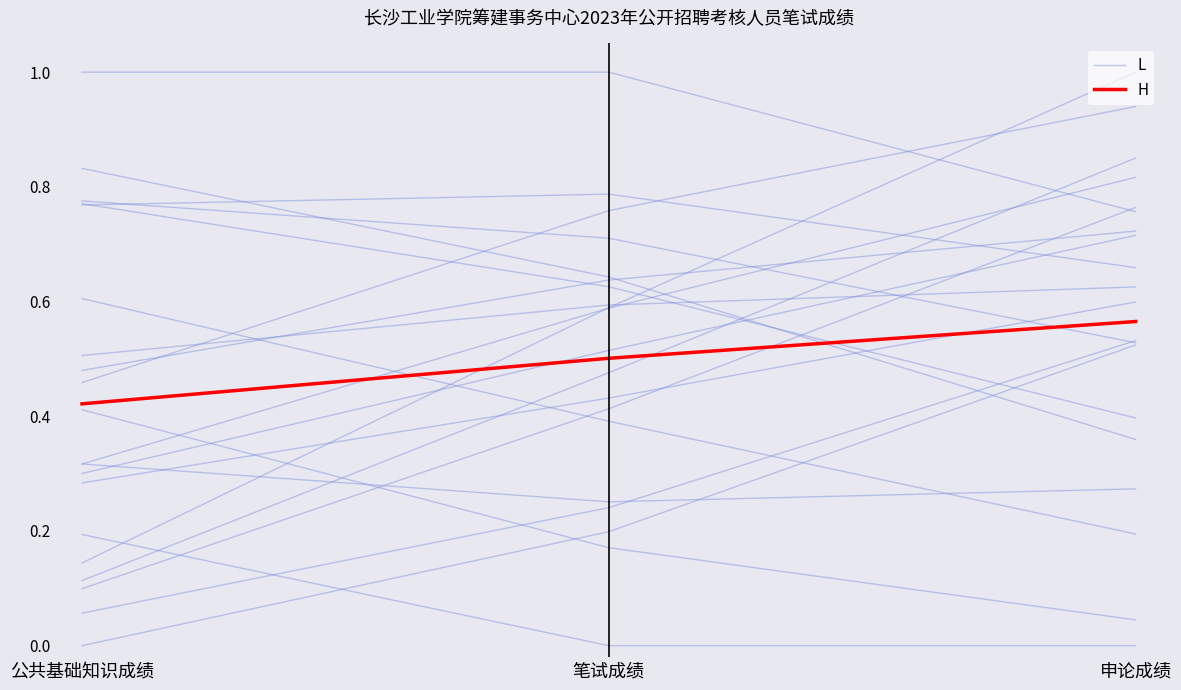

True or false: H has a value of 0.5 at 笔试成绩.

True